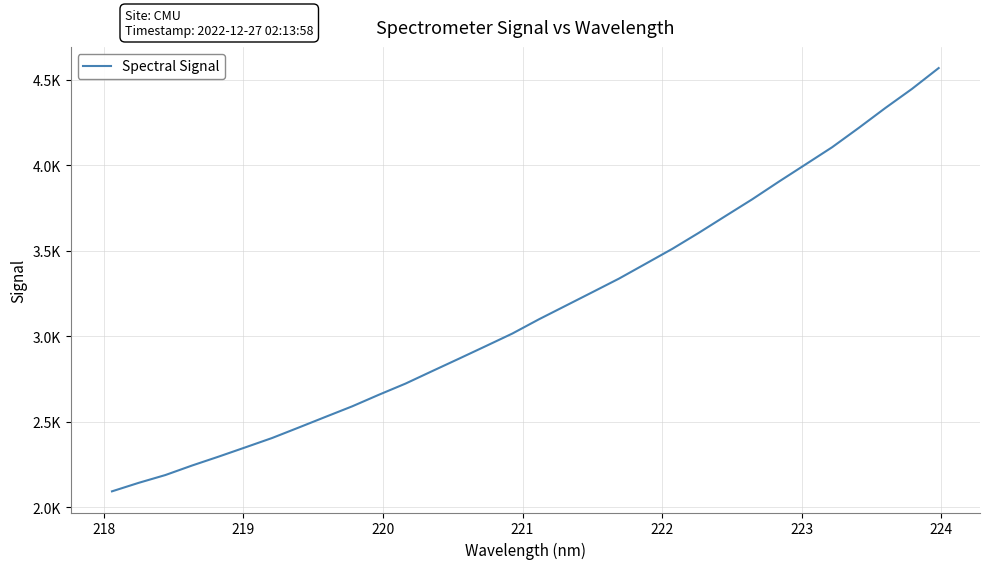

Does the chart have visible grid lines?

Yes